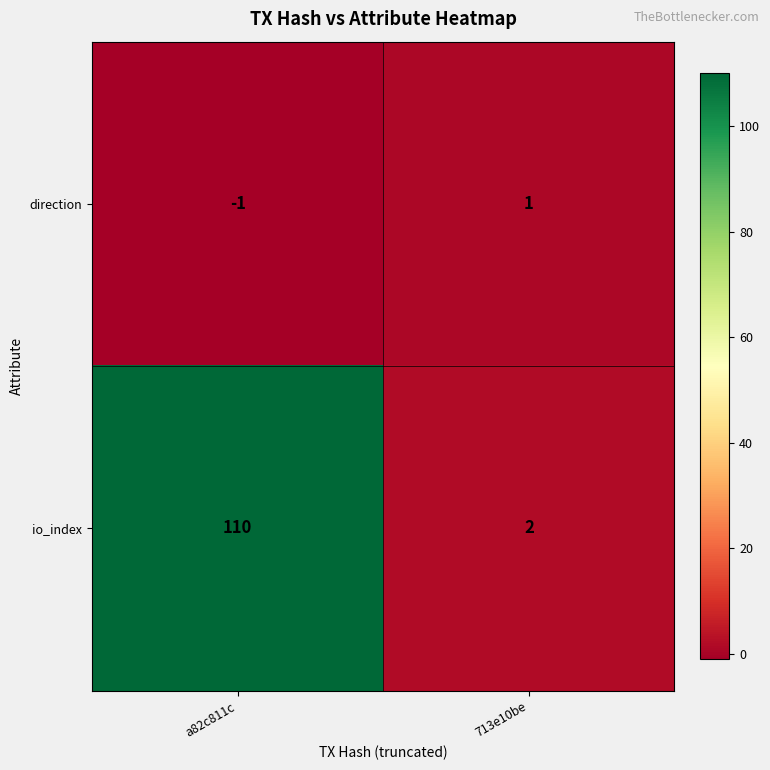

Which series has the largest total across all categories?

io_index